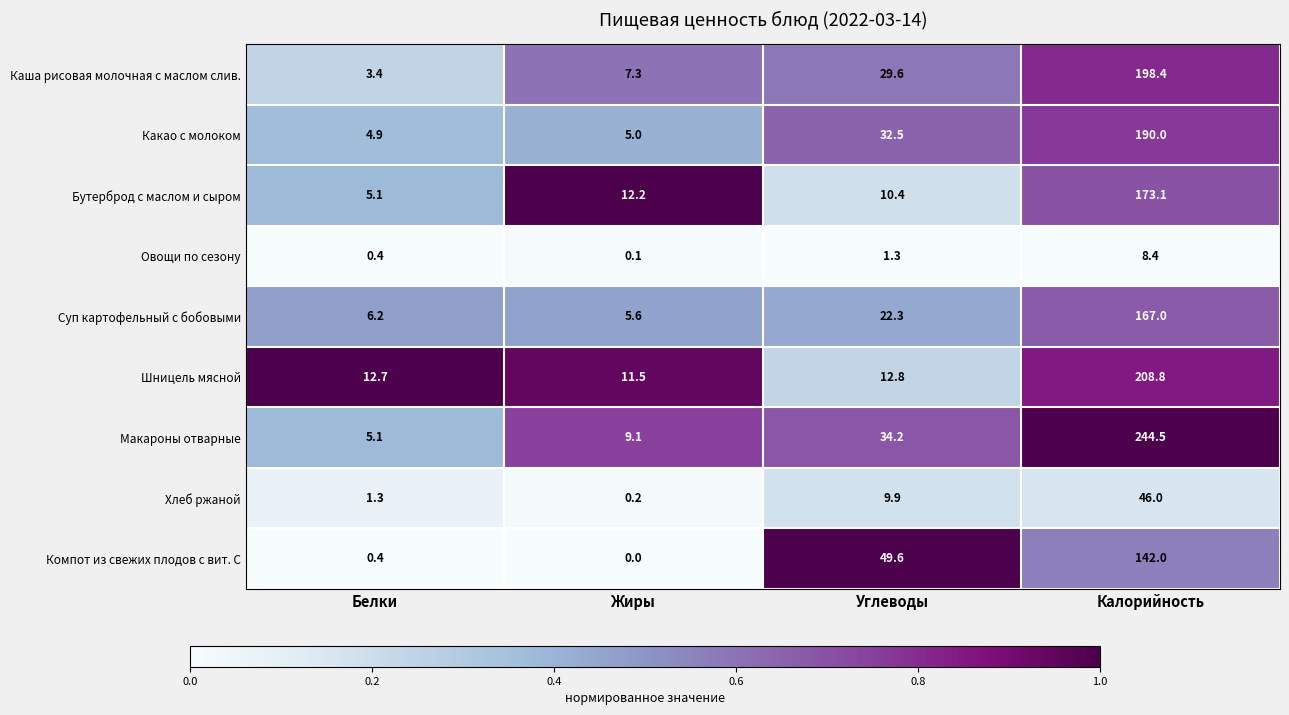

What is the greatest value displayed?

244.5